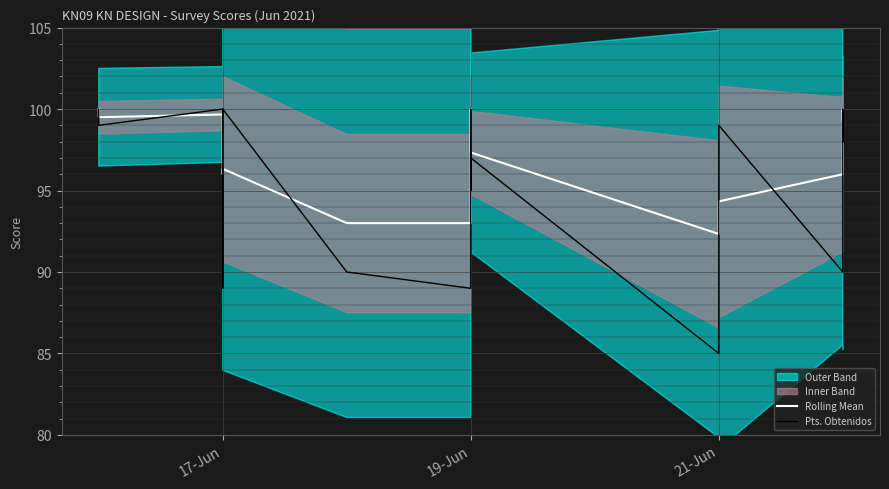

What is the label of the 20th point from the right?

17-Jun